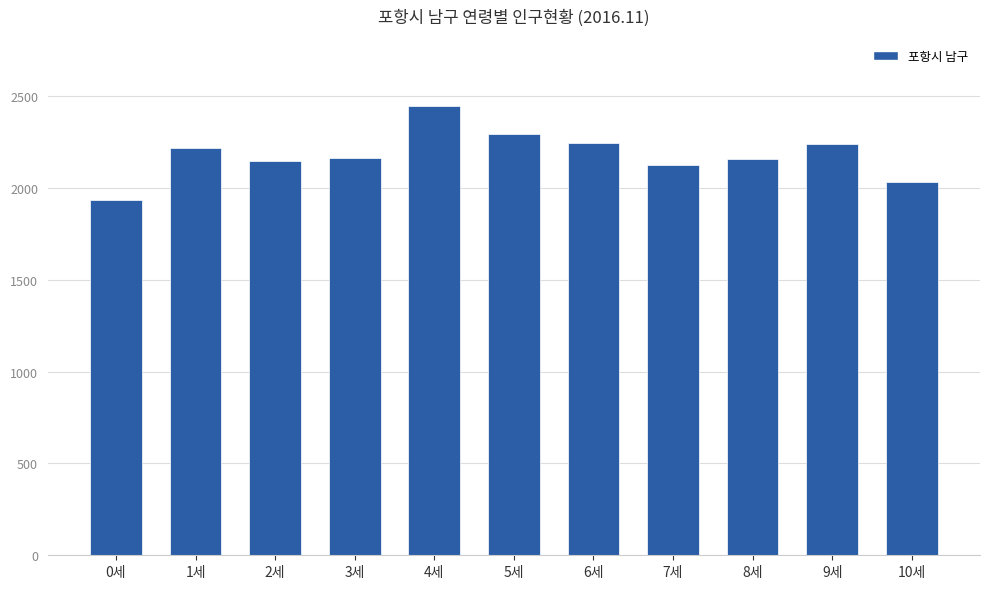

What is the minimum value shown in the chart?

1933